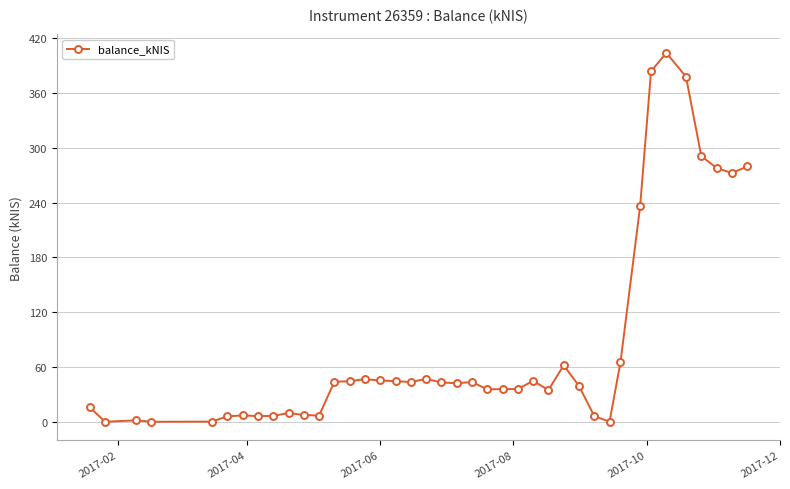

What is the difference between the maximum and minimum values?

404.0